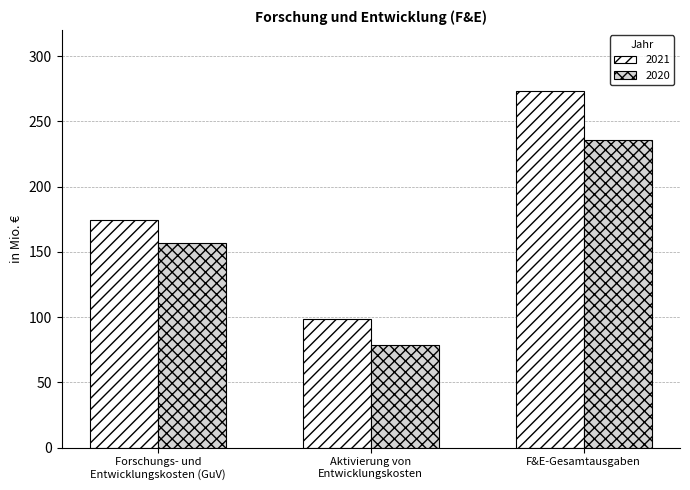

What is the difference between the highest and lowest values at F&E-Gesamtausgaben?

37.7